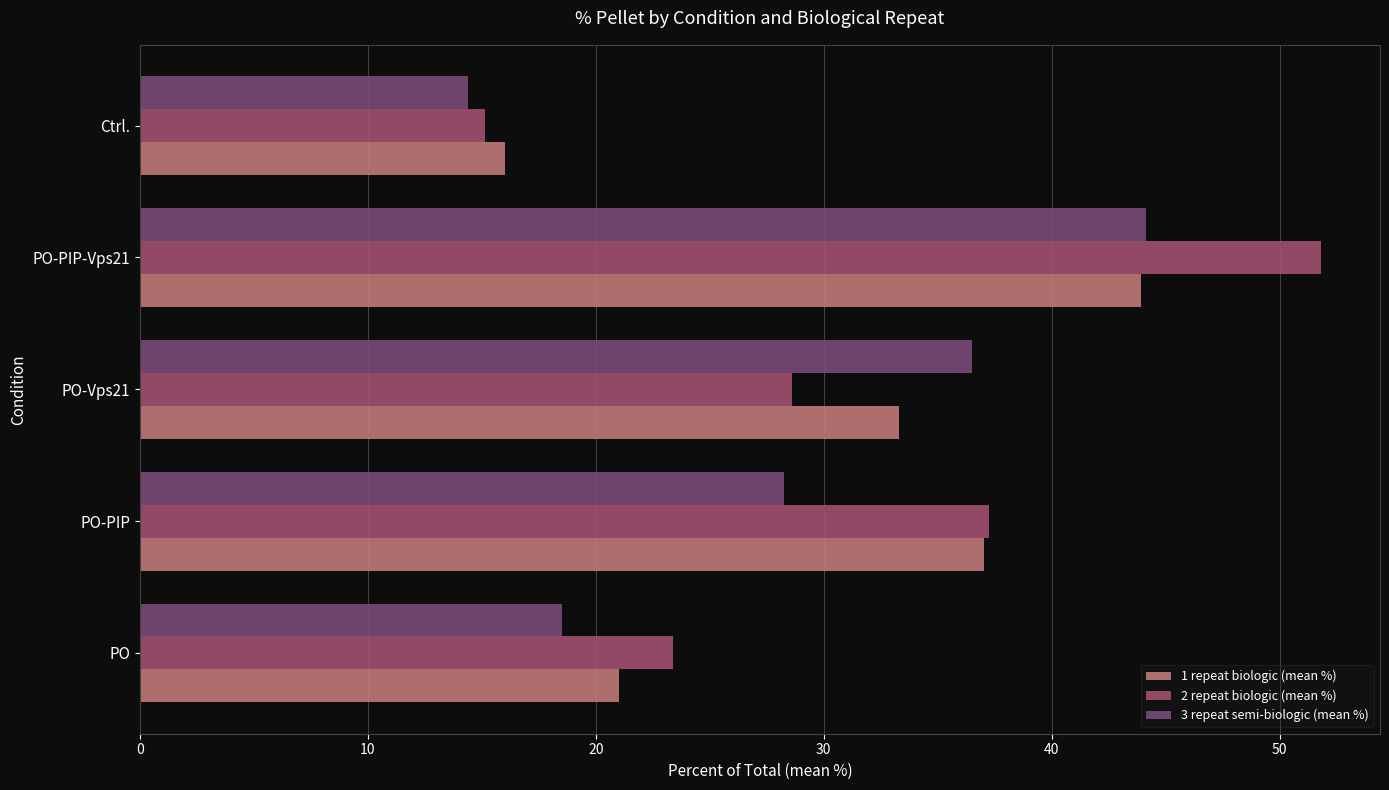

What is the value of the 3 repeat semi-biologic (mean %) bar at the 4th from the left?

44.1